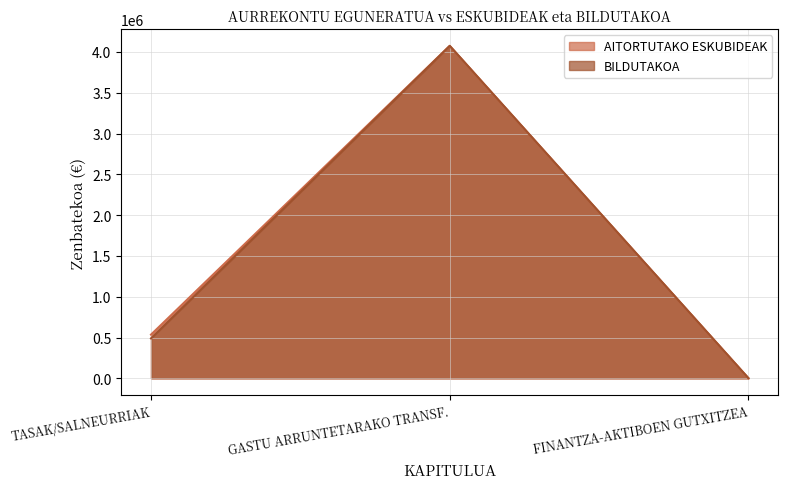

What is the sum of all BILDUTAKOA values?

4565442